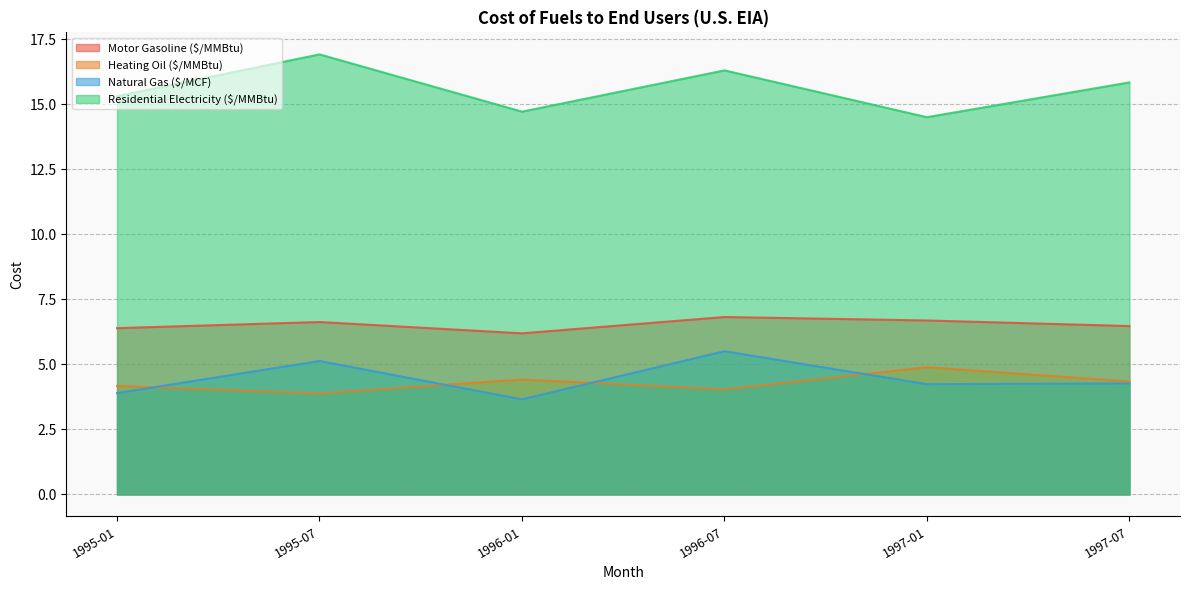

What is the difference between the highest and lowest values at 1996-07?

12.3